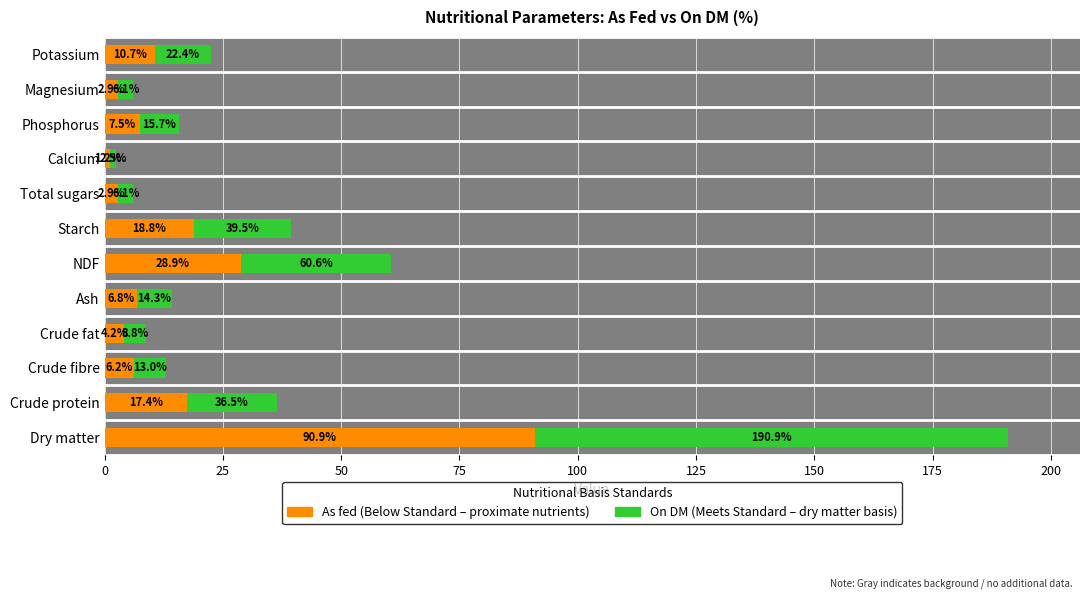

What is the total value across all series at Starch?

39.5